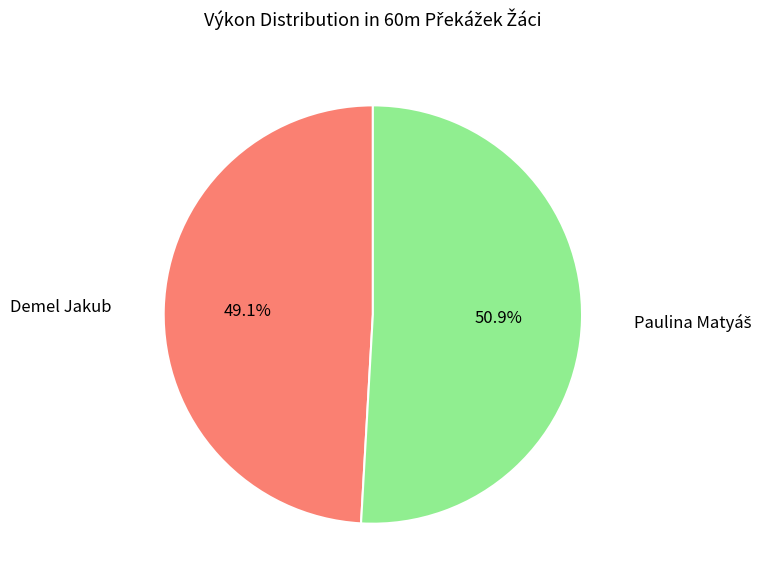

What is the smallest slice in the pie chart?

Demel Jakub